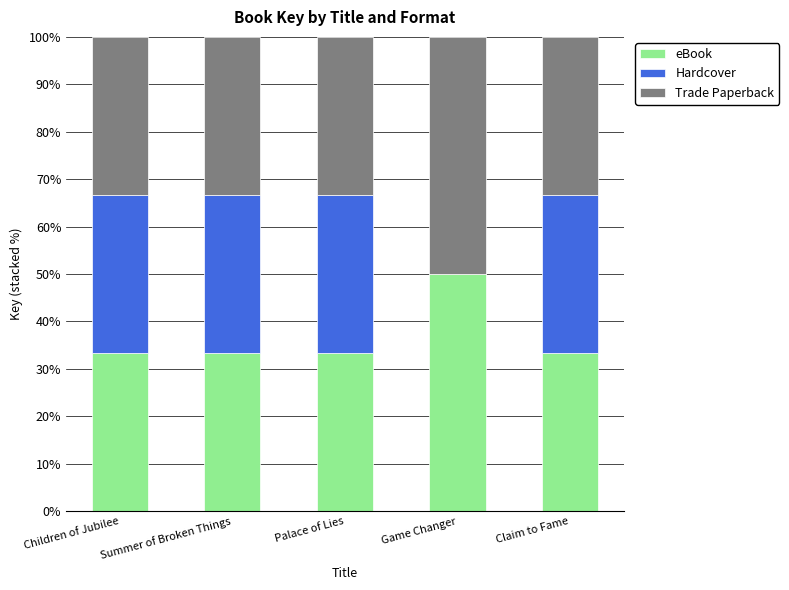

The eBook series shows 33.3 at Children of Jubilee. True or false?

True